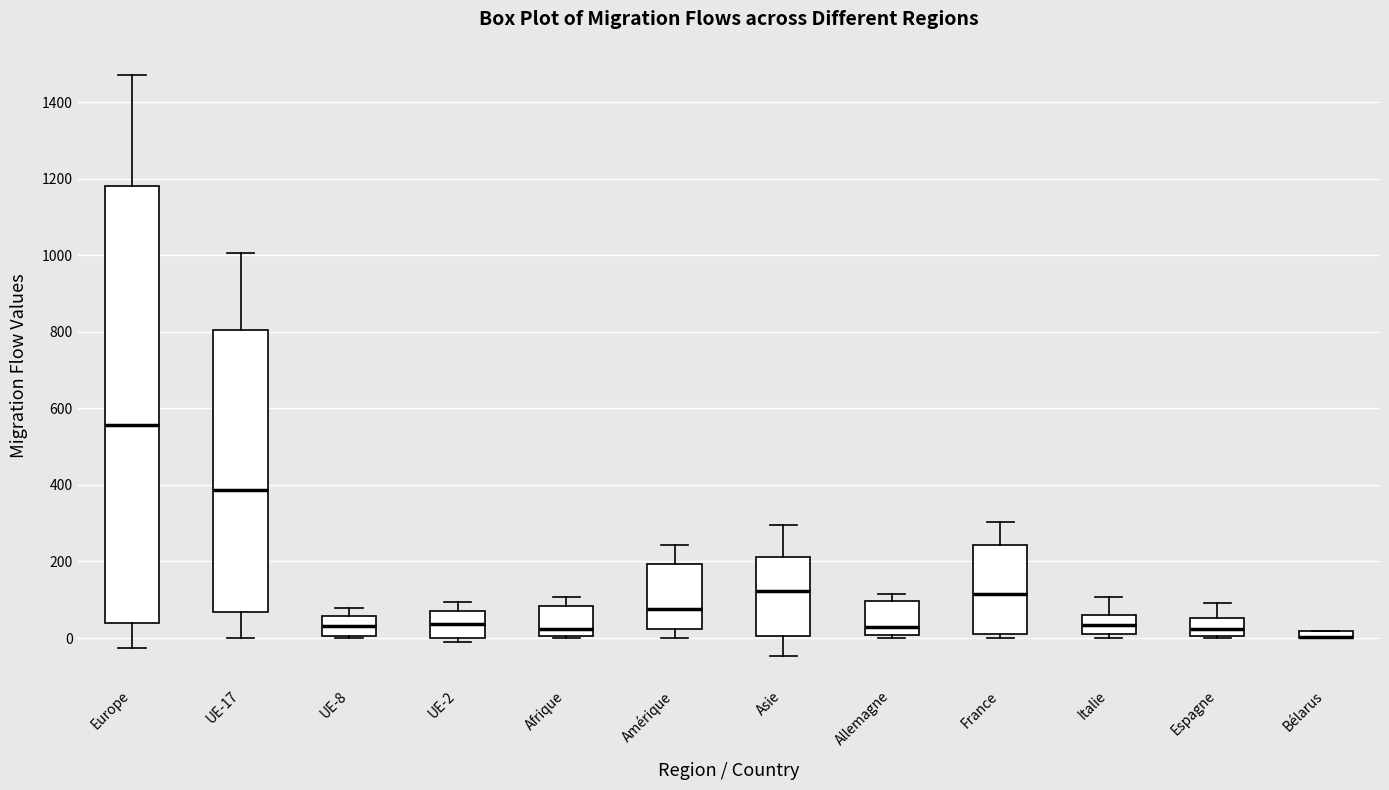

Which box is the tallest, from its lower edge to its upper edge?

Europe